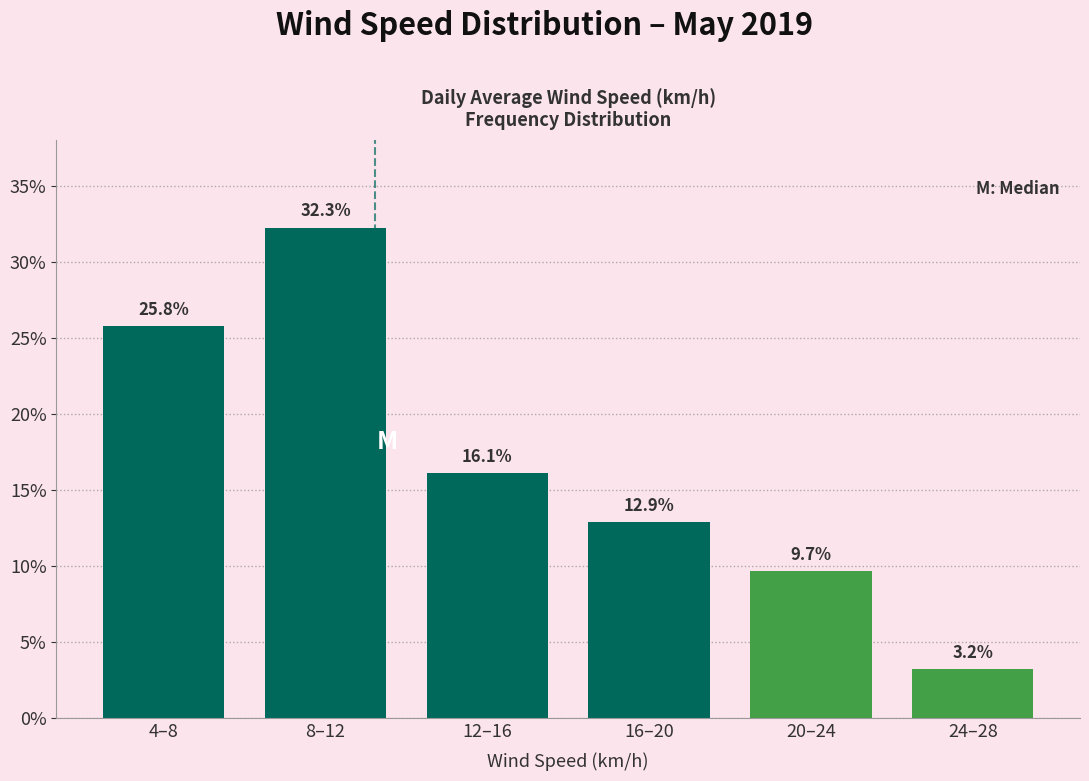

Reading left to right, what are all the values shown in this chart?

4–8=25.8	8–12=32.3	12–16=16.1	16–20=12.9	20–24=9.7	24–28=3.2